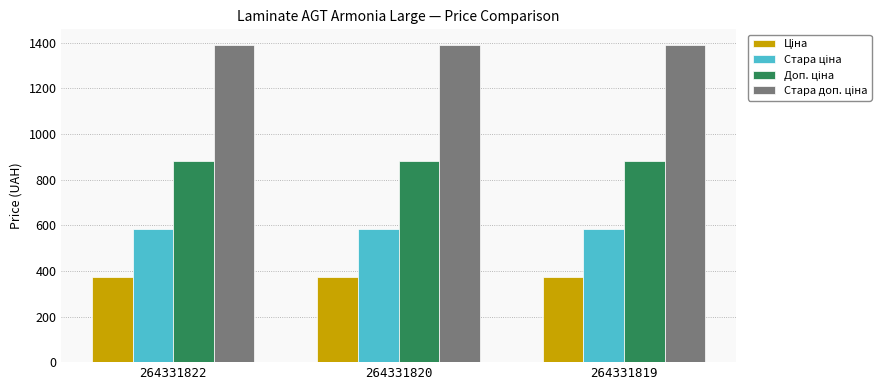

What is the maximum value shown in the chart?

1389.5